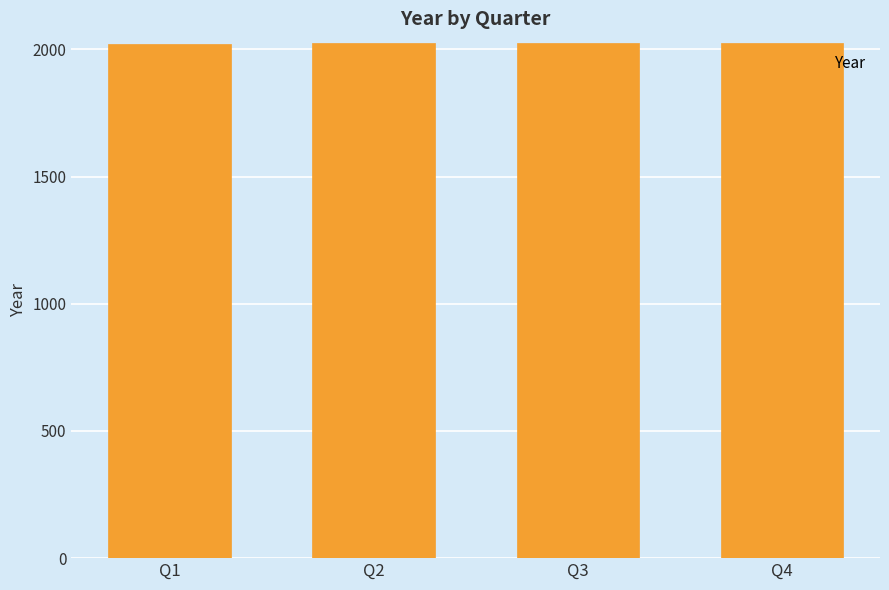

What is the maximum value shown in the chart?

2025